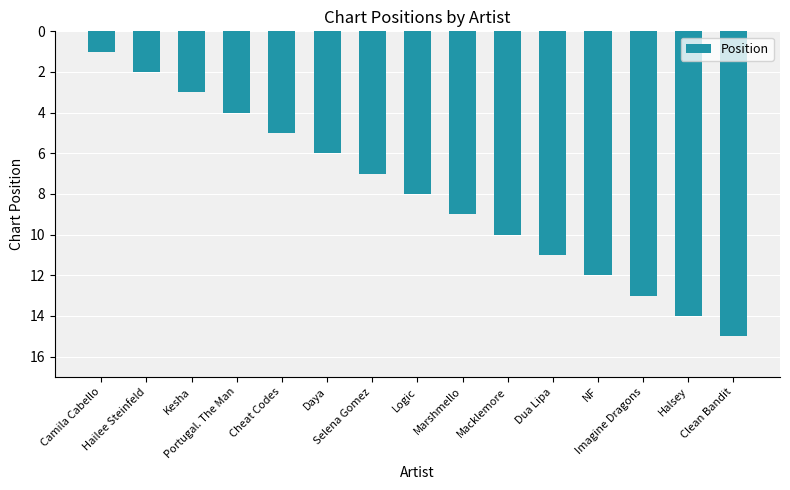

True or false: the data shows 1 at Camila Cabello.

True